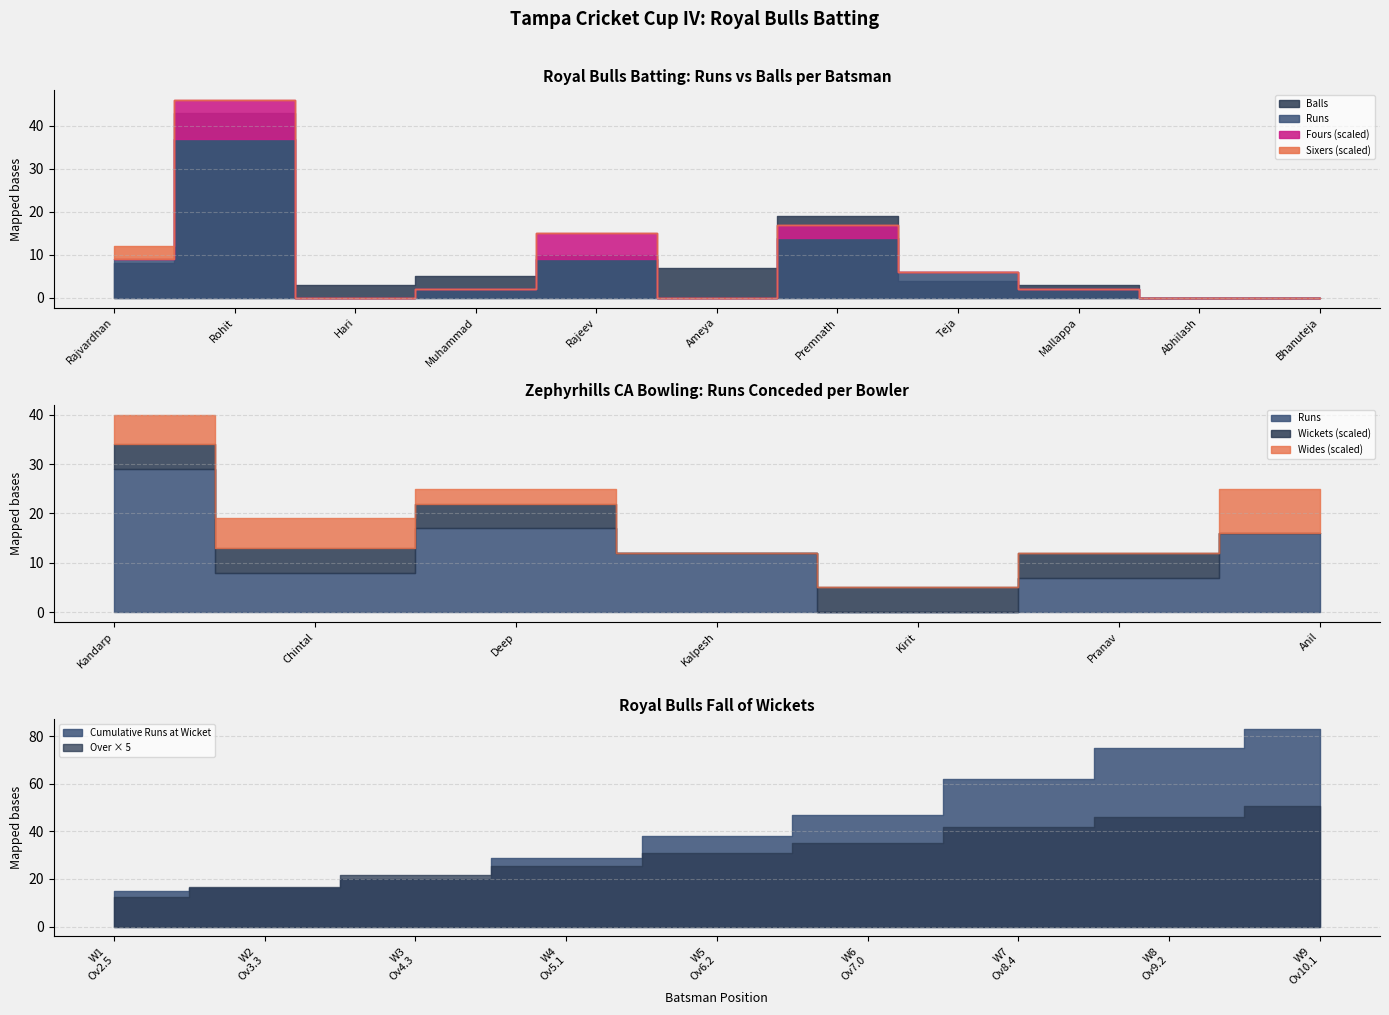

Does the chart have visible grid lines?

Yes